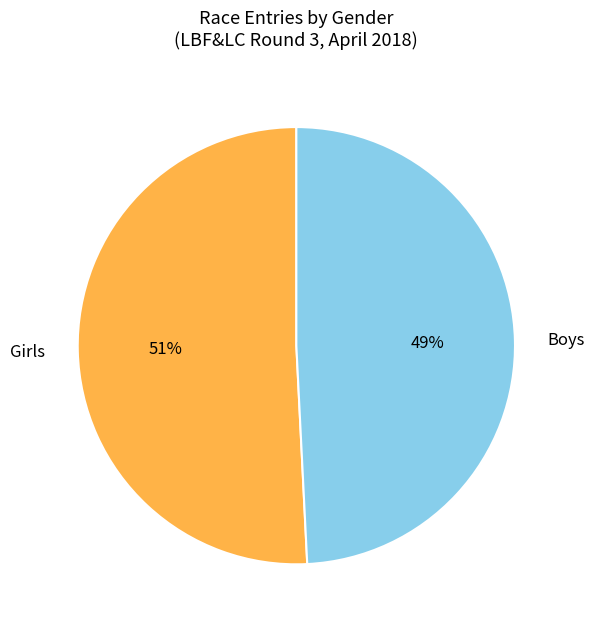

Is it true that Boys is 35% of the pie?

False